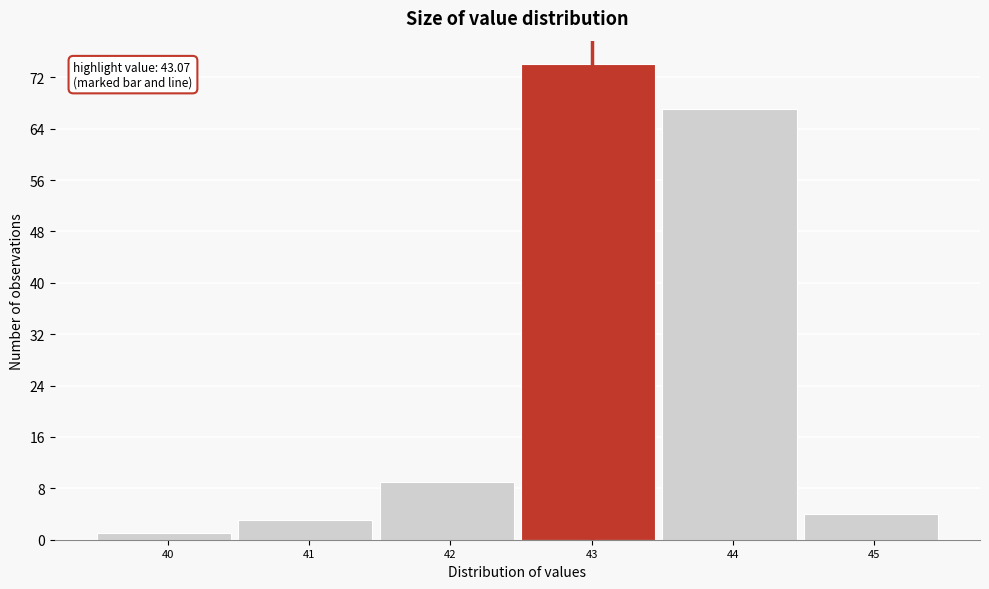

Reading right to left, list all the values displayed in this chart.

45=4	44=67	43=74	42=9	41=3	40=1